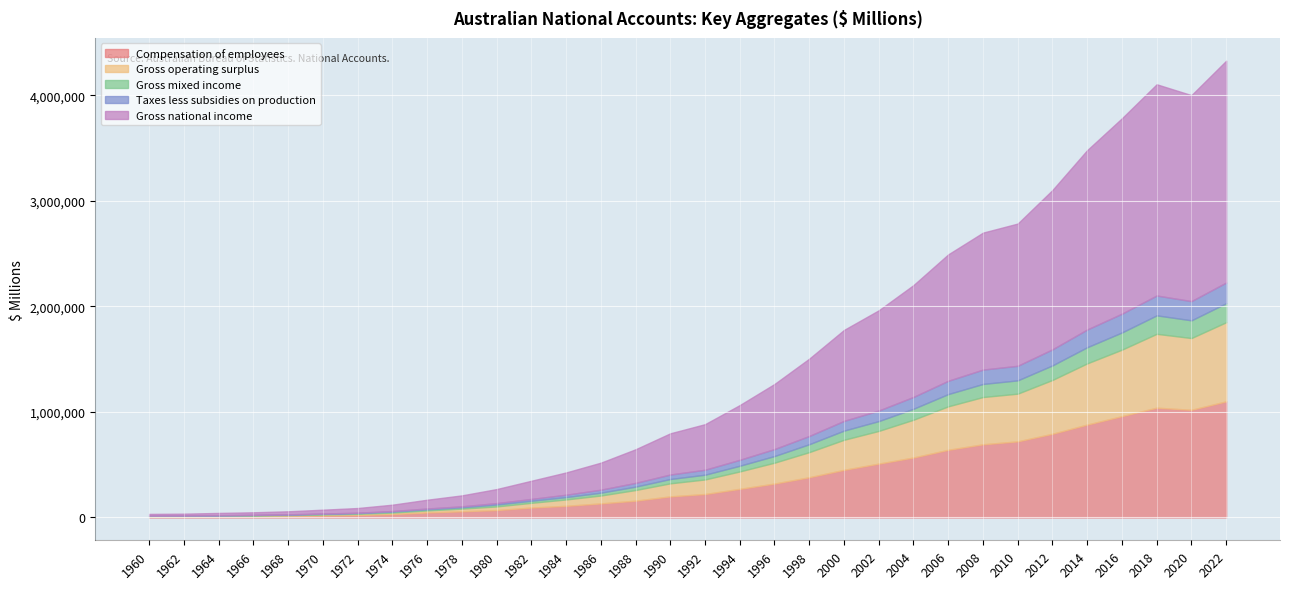

True or false: Gross national income and Compensation of employees cross at least once.

False